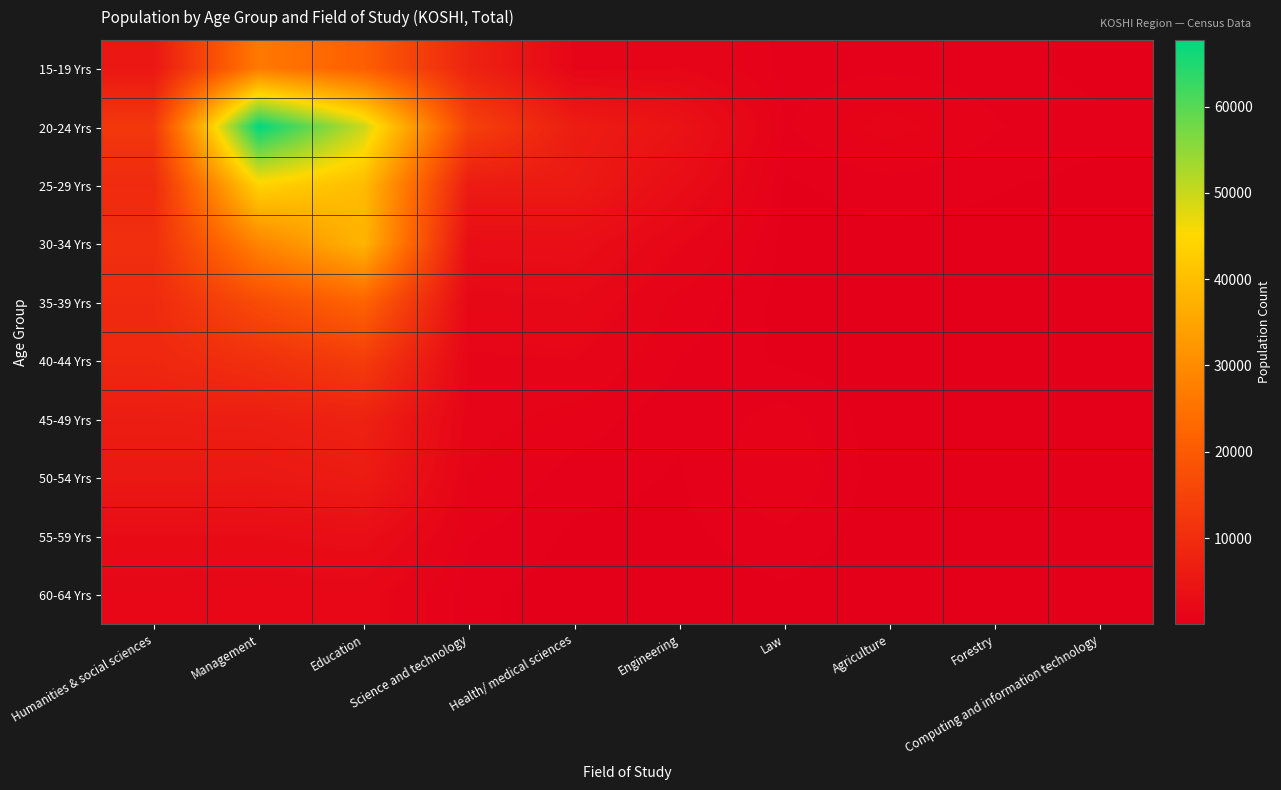

Rank the series by their maximum value, from highest to lowest.

20-24 Yrs, 25-29 Yrs, 30-34 Yrs, 15-19 Yrs, 35-39 Yrs, 40-44 Yrs, 45-49 Yrs, 50-54 Yrs, 55-59 Yrs, 60-64 Yrs